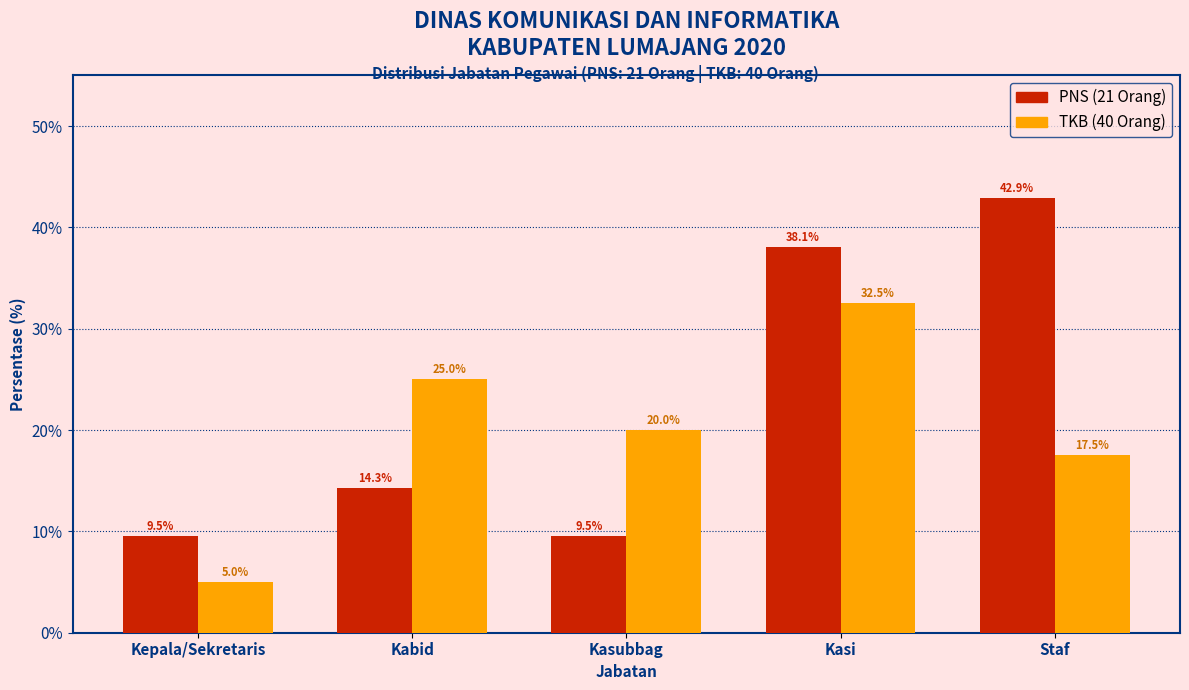

Reading left to right, extract all data points from this chart.

PNS: 9.5	14.3	9.5	38.1	42.9
TKB: 5.0	25.0	20.0	32.5	17.5